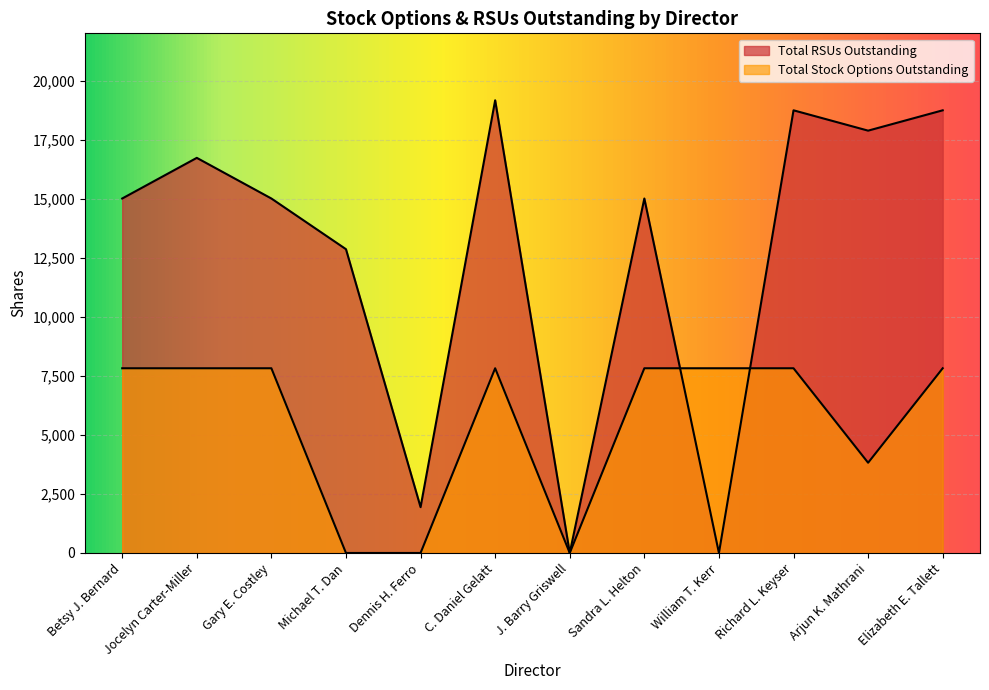

True or false: Total RSUs Outstanding and Total Stock Options Outstanding cross at least once.

True